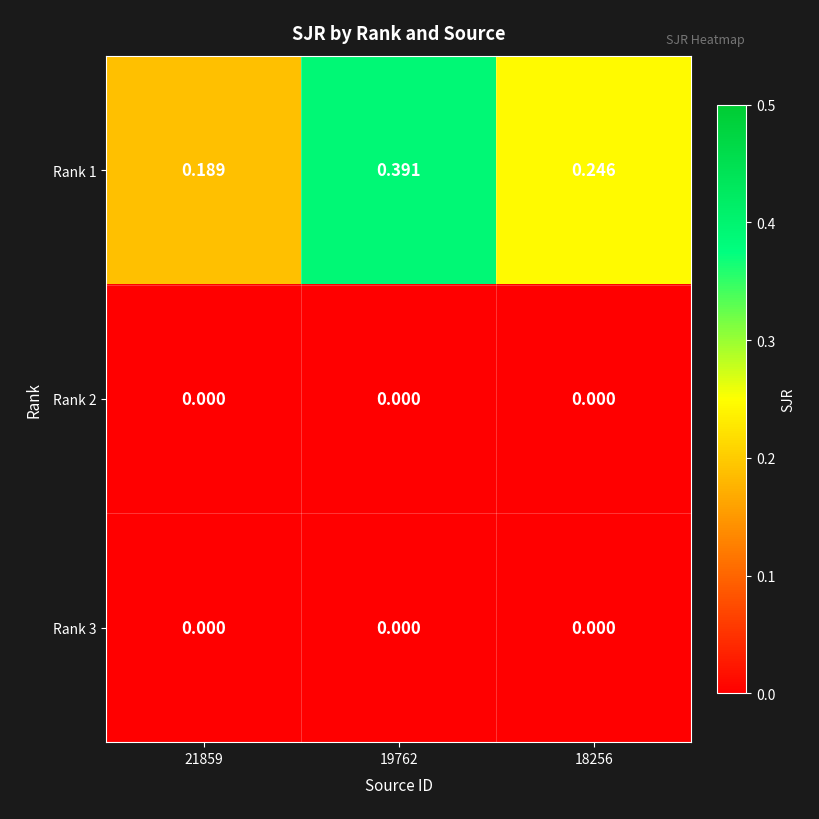

Which series changed the most between 21859 and 19762?

Rank 1